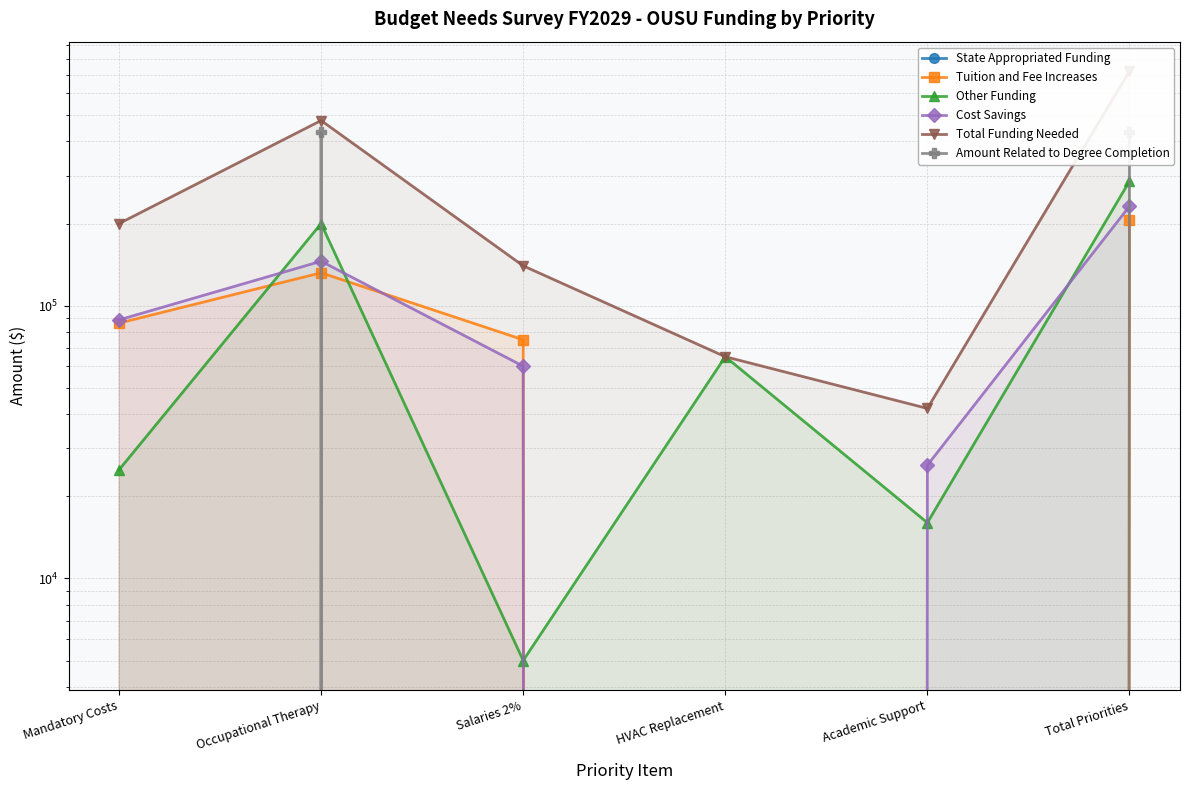

List the series in order of their peak value, highest first.

Total Funding Needed, Amount Related to Degree Completion, Other Funding, Cost Savings, Tuition and Fee Increases, State Appropriated Funding